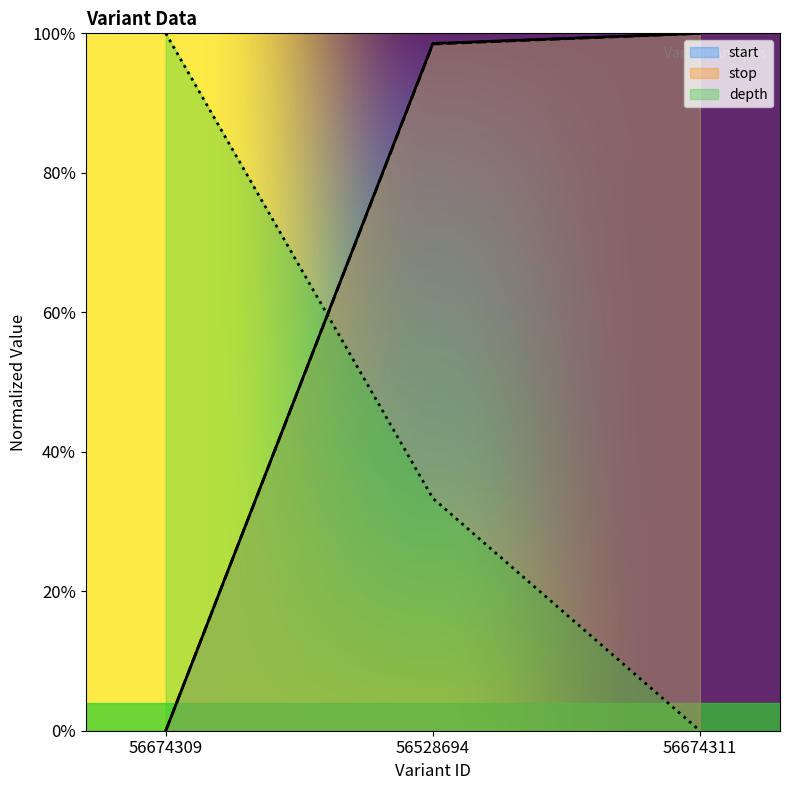

At which category is the sum across all series the highest?

56528694